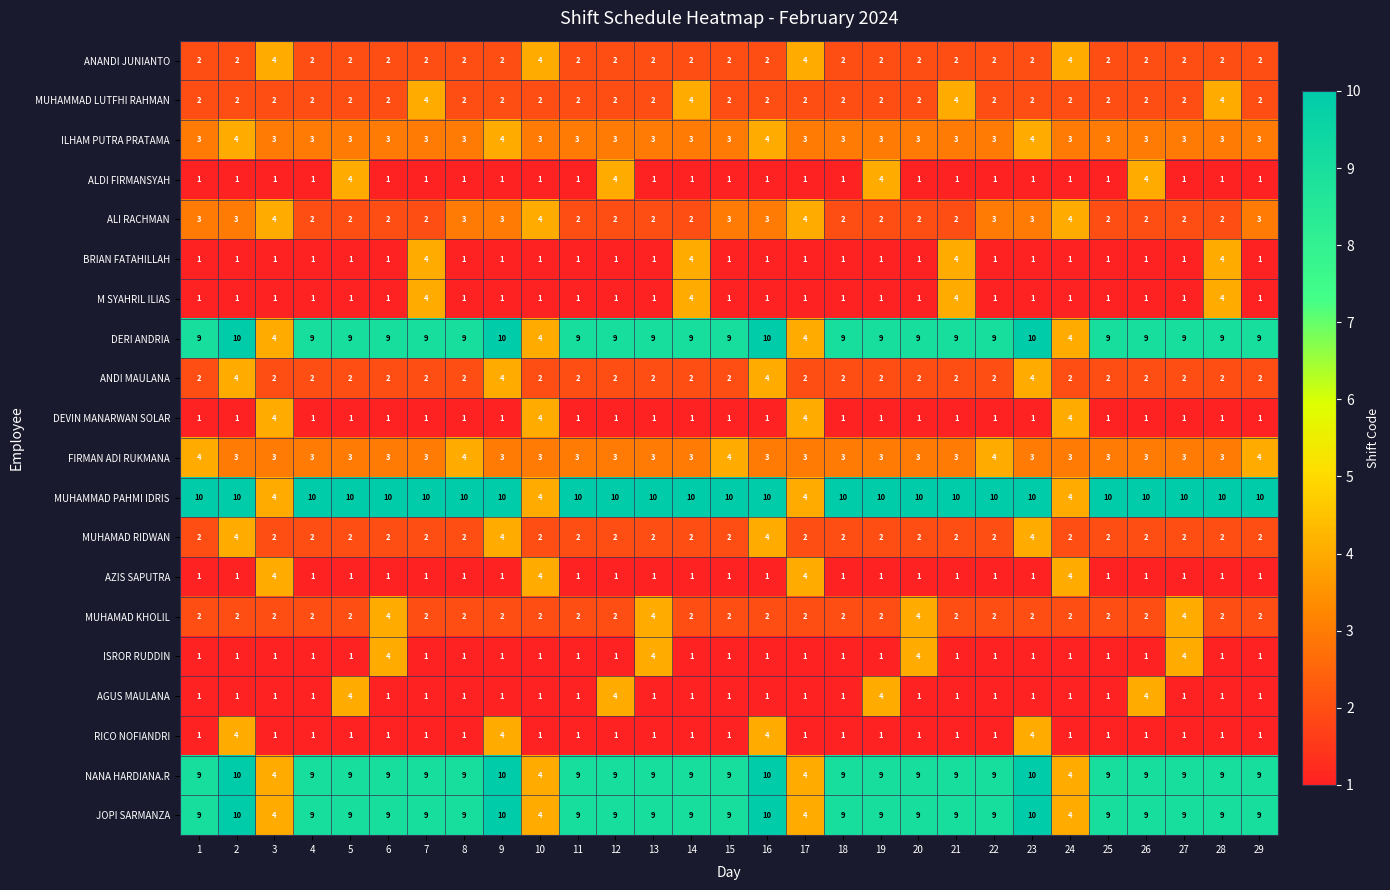

Which series changed the most between 4 and 10?

MUHAMMAD PAHMI IDRIS